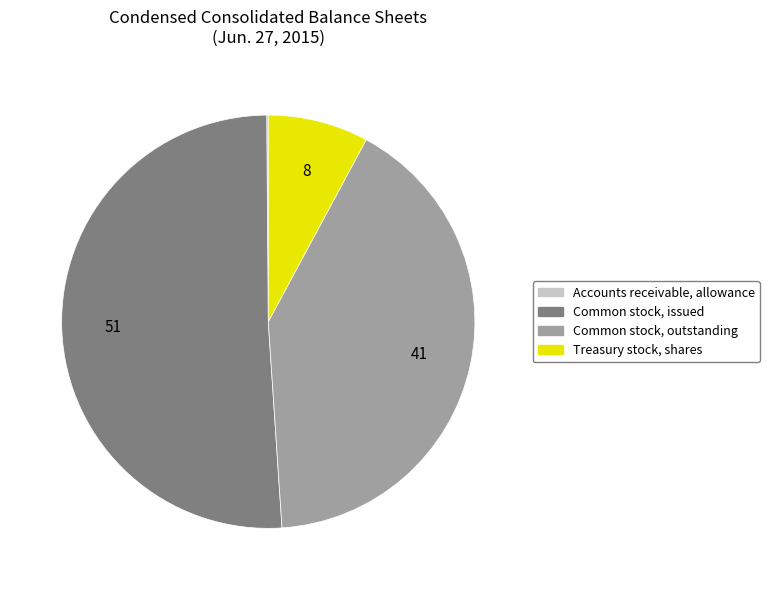

Approximately how many times larger is the value at Common stock, issued compared to Treasury stock, shares?

6.5